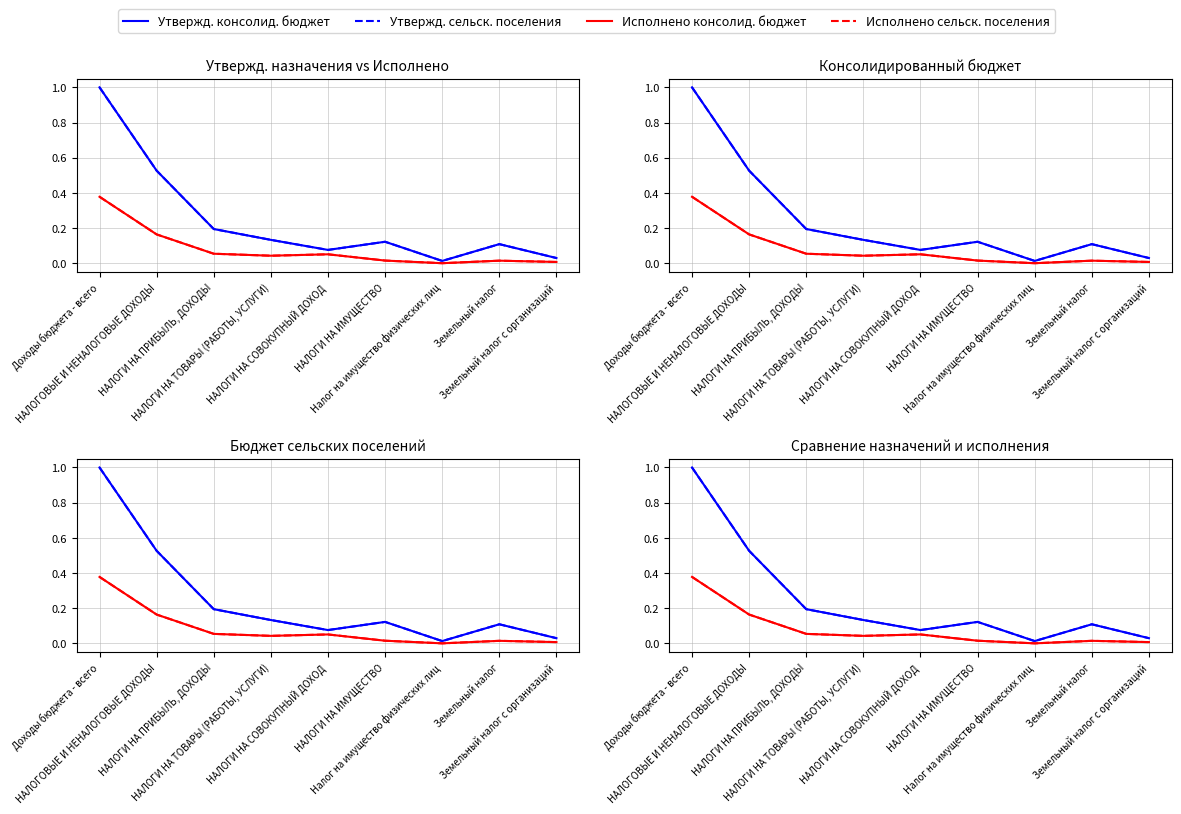

At which category is the sum across all series the highest?

Доходы бюджета - всего